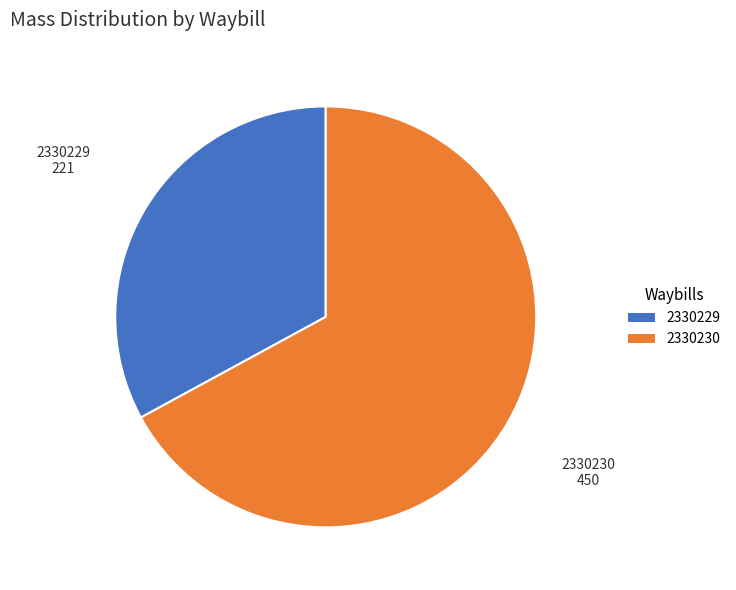

Is there a majority slice in this chart?

Yes